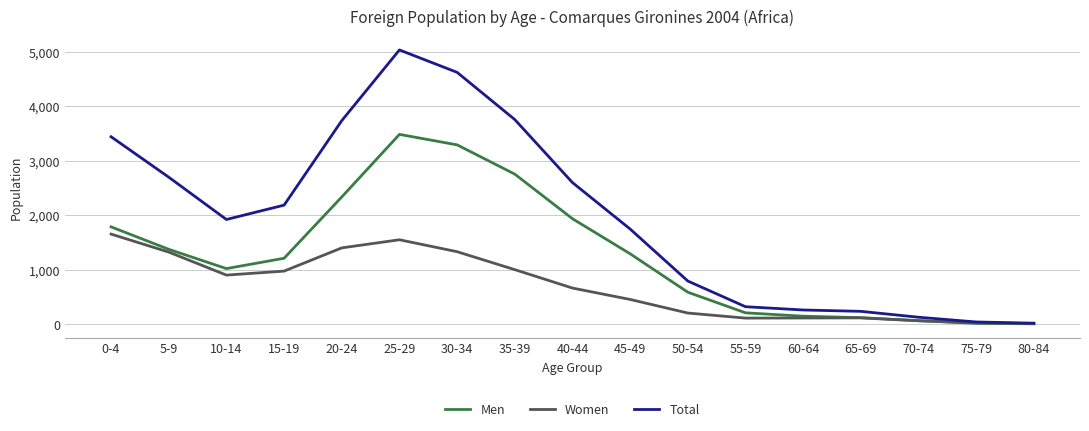

True or false: Women has more than 0 interior local peaks.

True